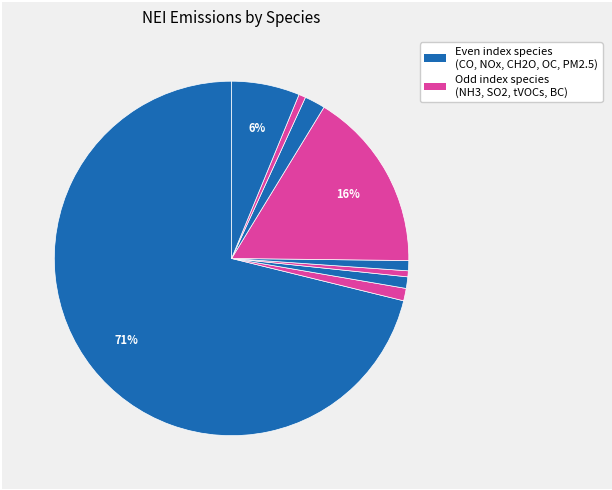

Rank the categories by value from highest to lowest.

CO, tVOCs, PM2.5, OC, NH3, NOx, CH2O, BC, SO2